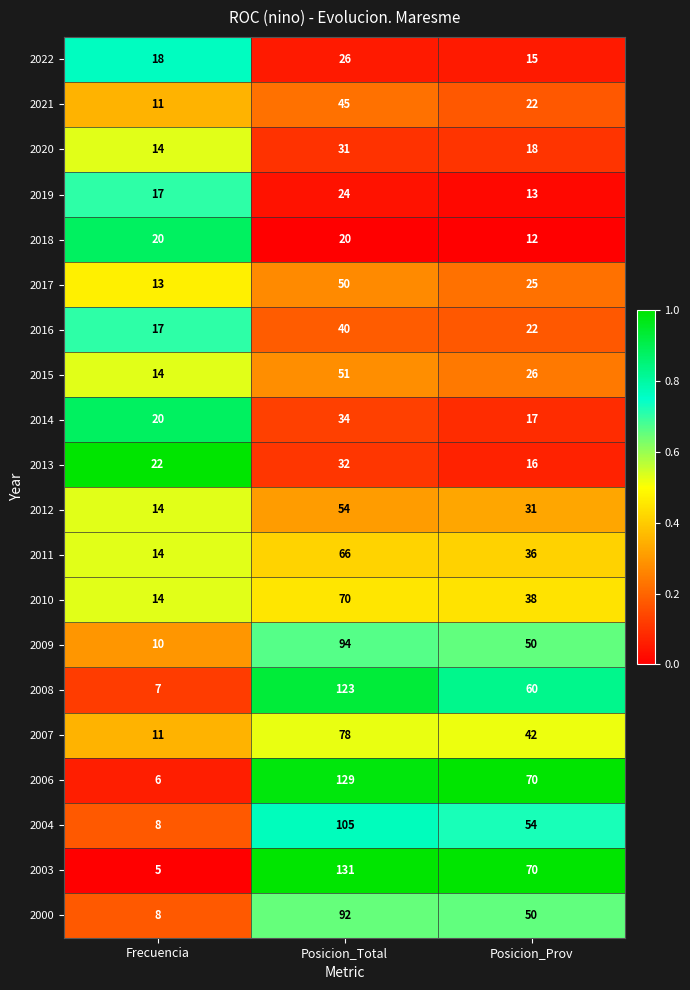

At which label does 2008 reach its peak?

Posicion_Total